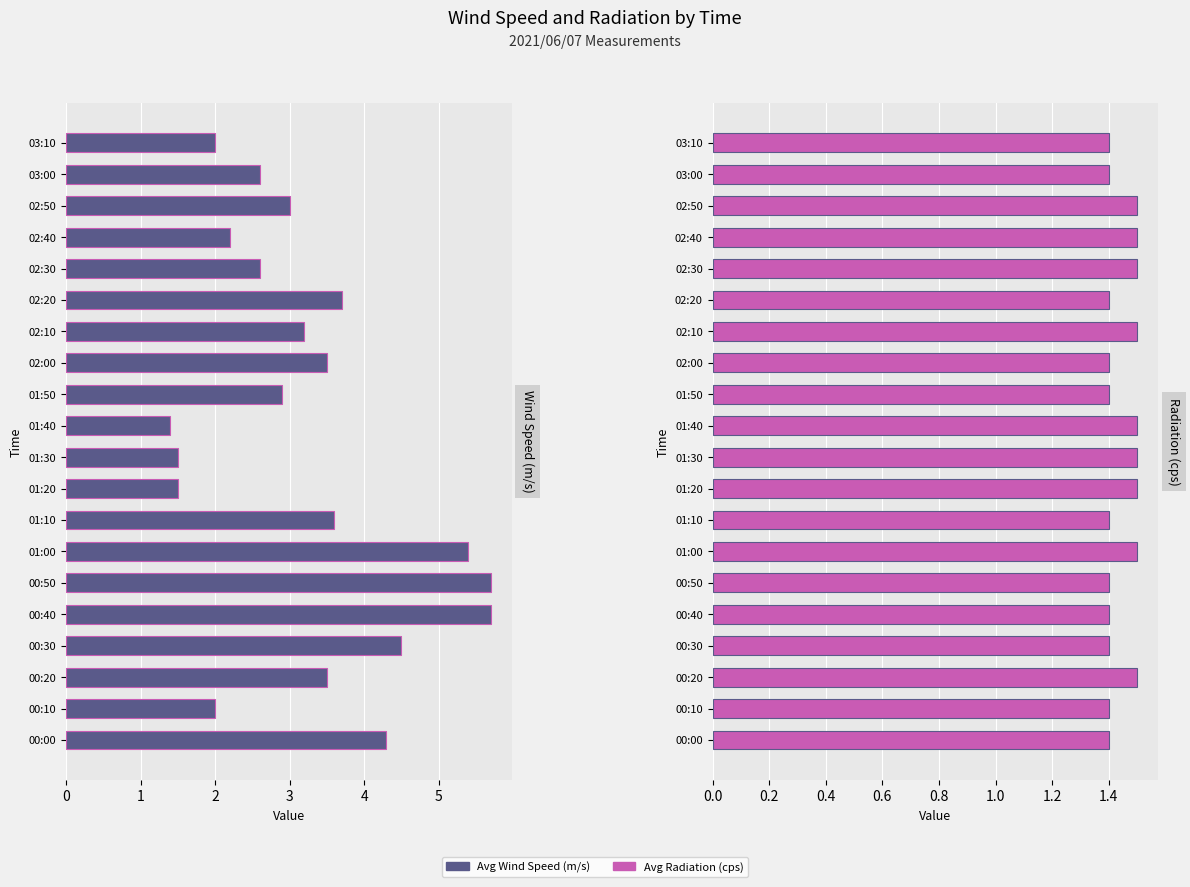

What is the value of the Avg Wind Speed (m/s) bar at the 10th from the left?

1.5